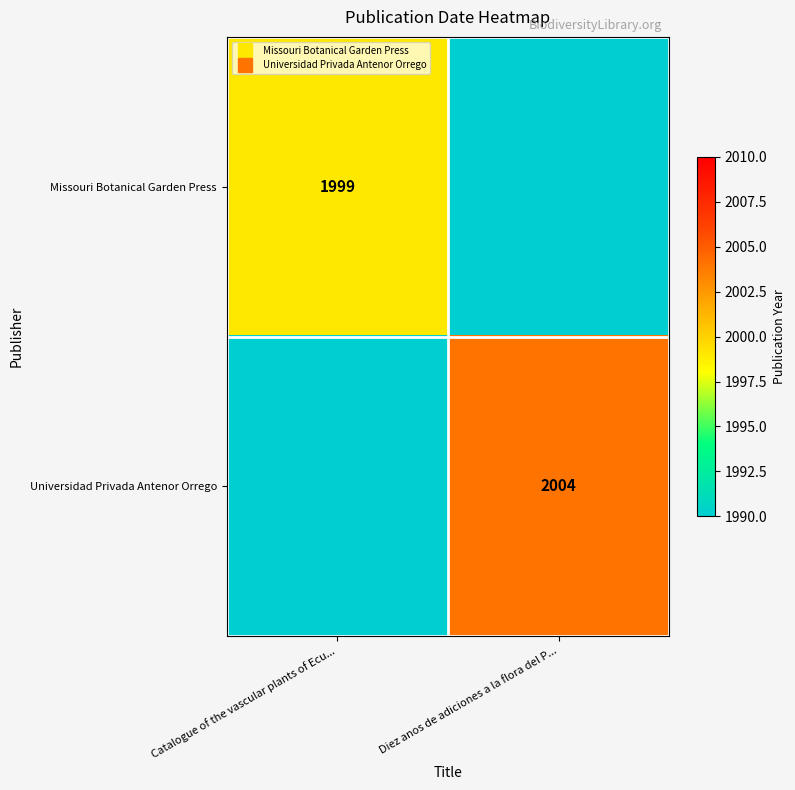

At which category does the chart reach its peak across all series?

Diez anos de adiciones a la flora del P...